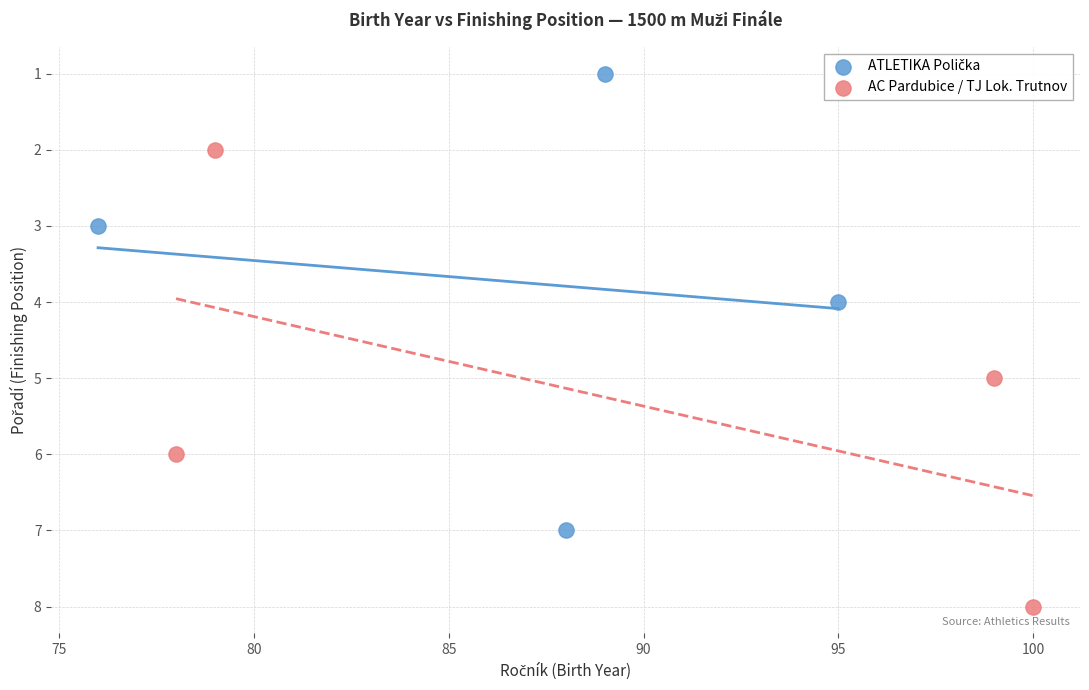

Which series reaches the maximum Y coordinate?

AC Pardubice / TJ Lok. Trutnov